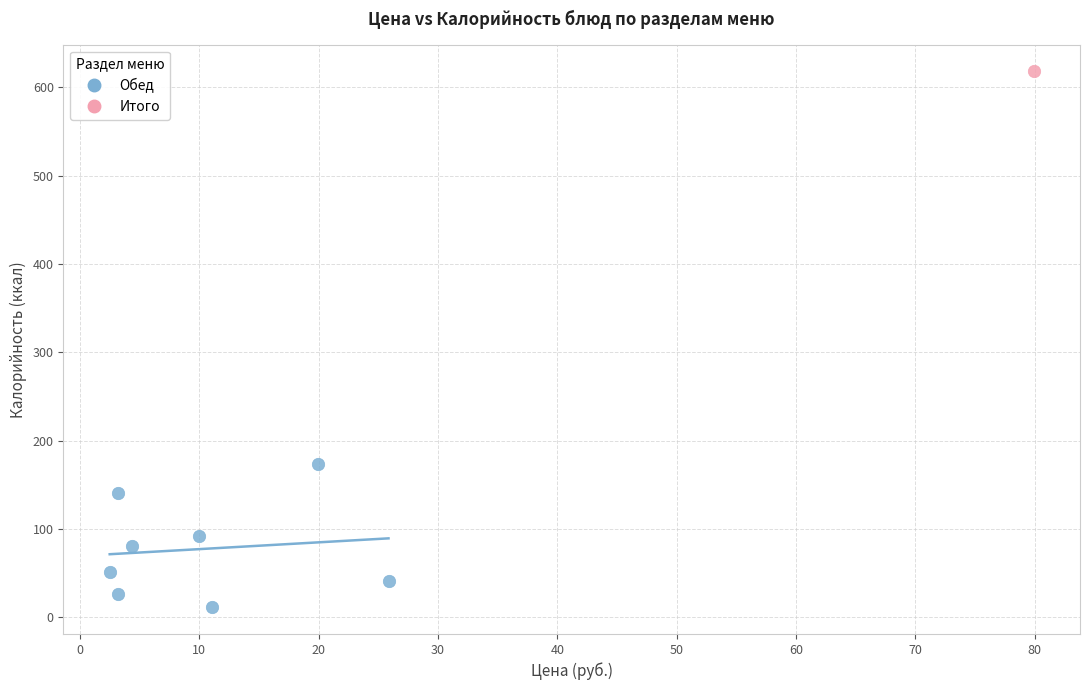

What are all the series names shown in the legend?

Обед, Итого